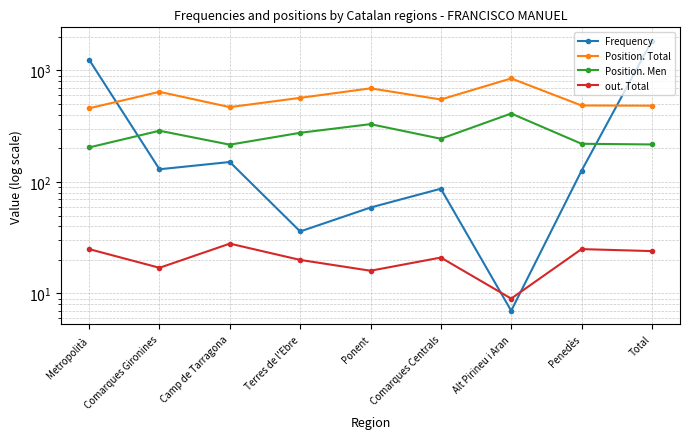

True or false: Position. Total and out. Total intersect in this chart.

False